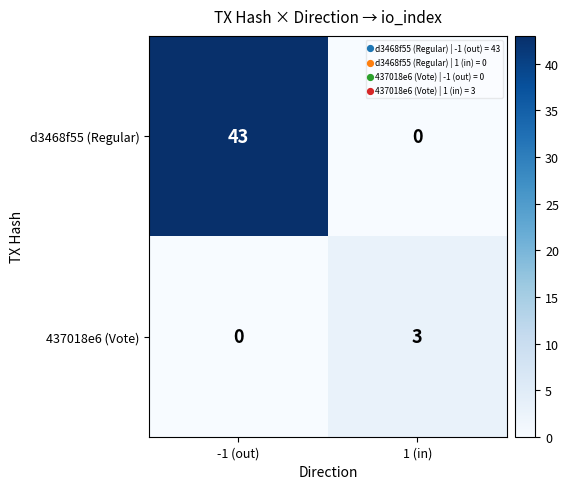

Which series changed the most between -1 (out) and 1 (in)?

d3468f55 (Regular)